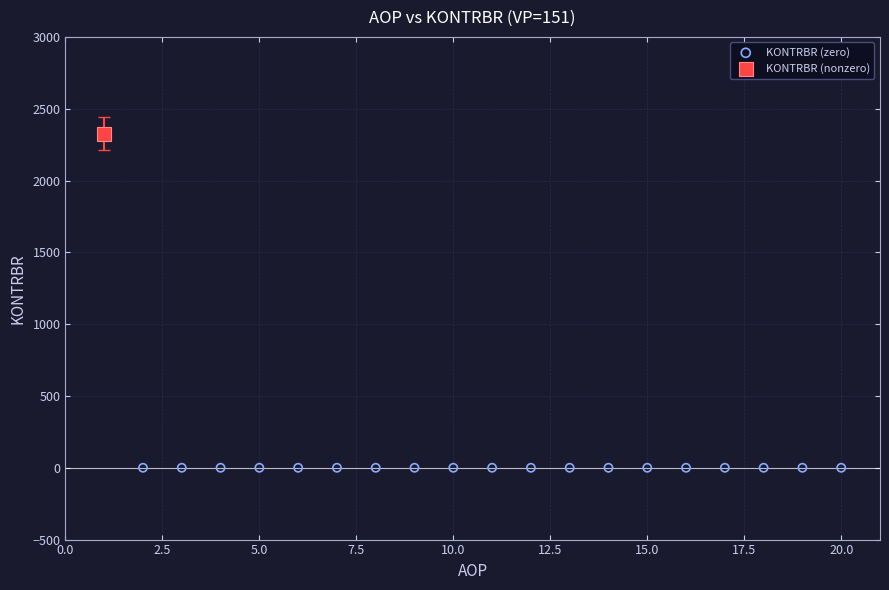

What are all the series names shown in the legend?

KONTRBR (zero), KONTRBR (nonzero)